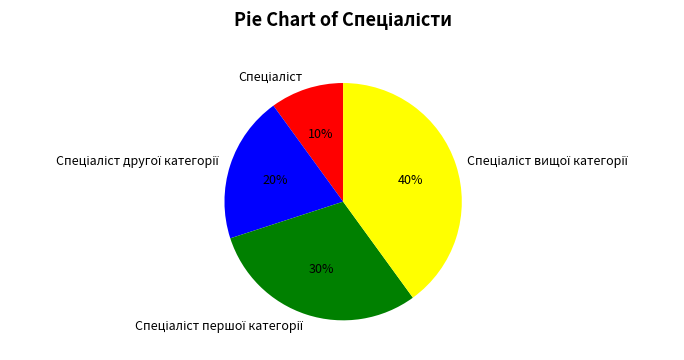

To the nearest percent, what is the difference between the largest and smallest slice percentages?

30%